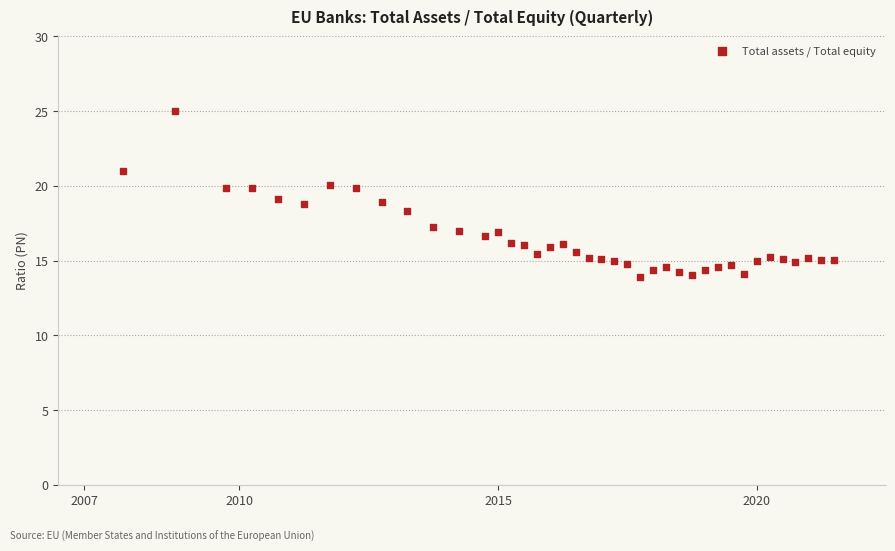

What is the range of Y values (max minus min)?

11.1